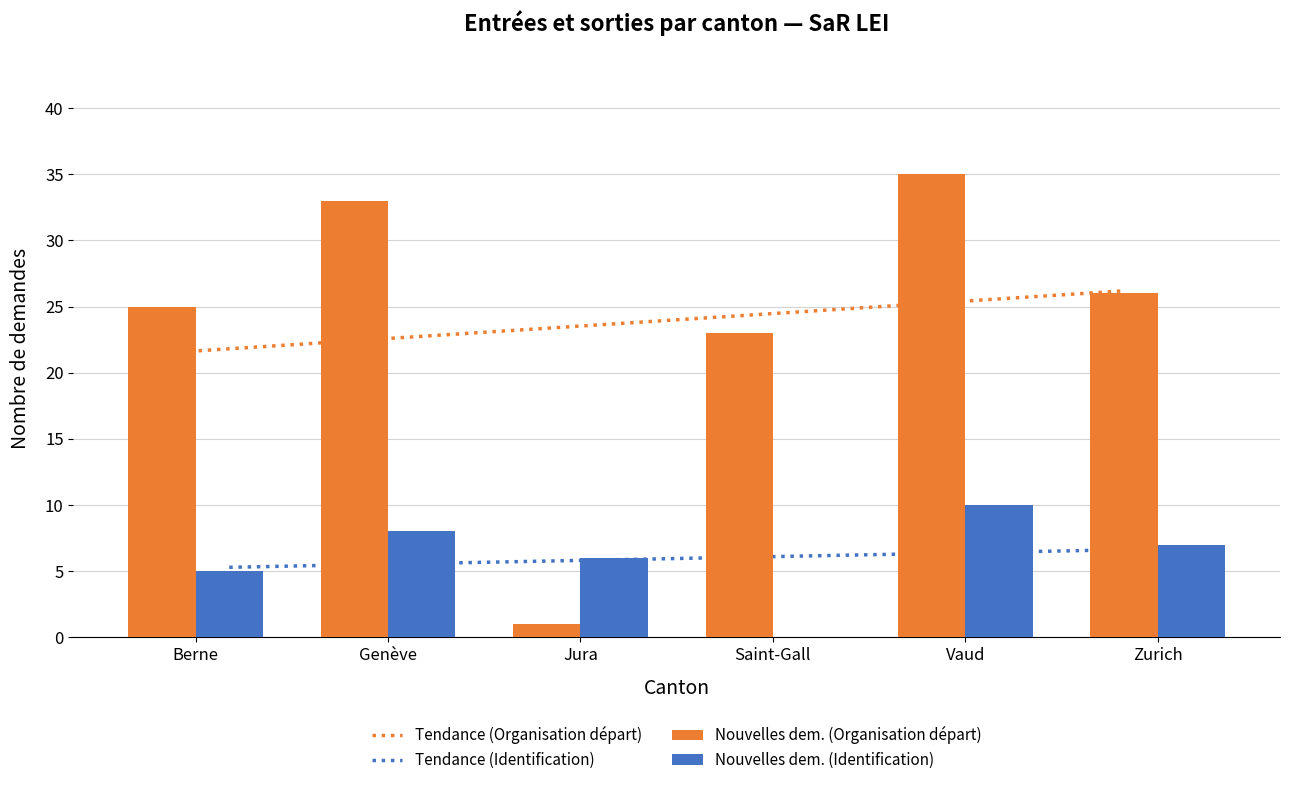

At which category is the sum across all series the highest?

Vaud